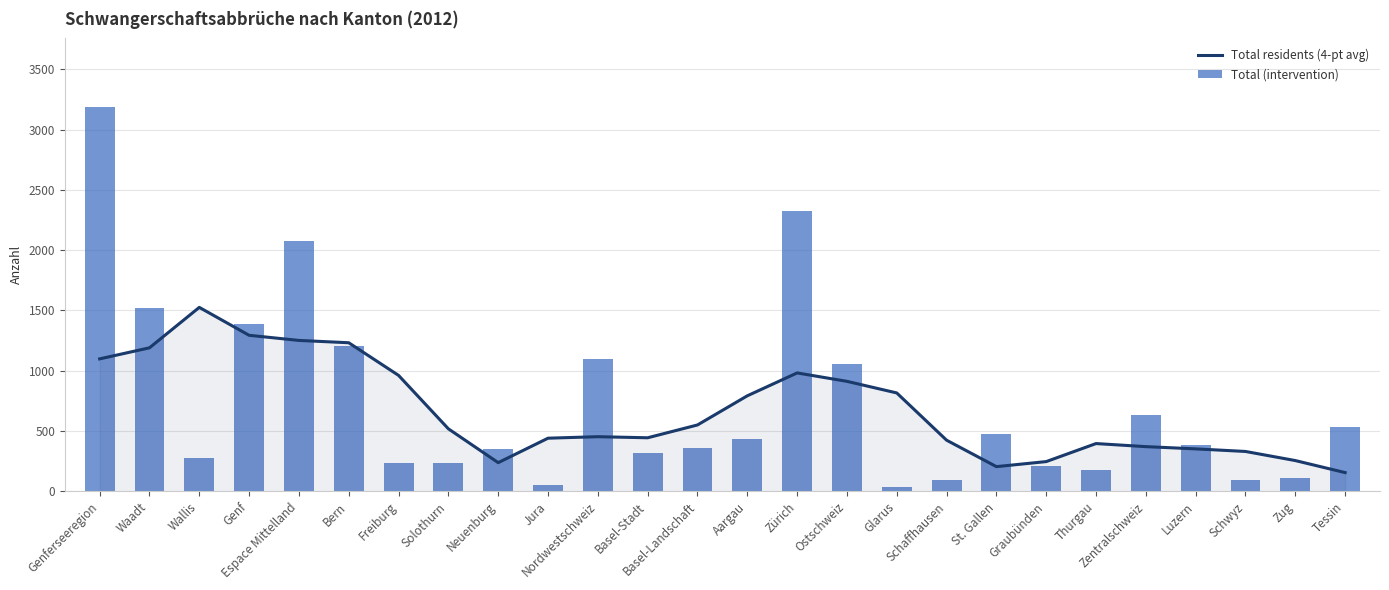

How many groups of bars are there?

26